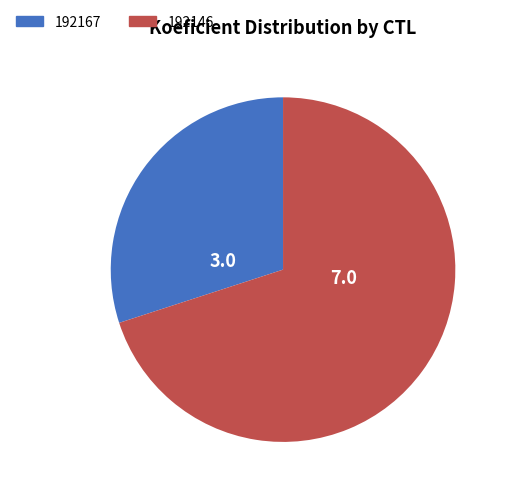

How many segments does this pie chart have?

2